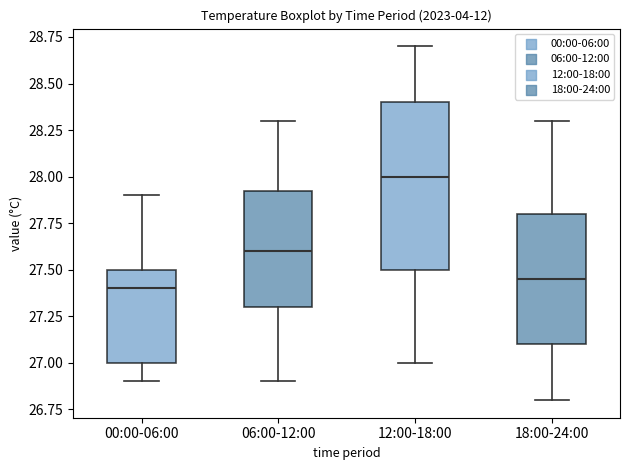

Which box is the tallest, from its lower edge to its upper edge?

12:00-18:00